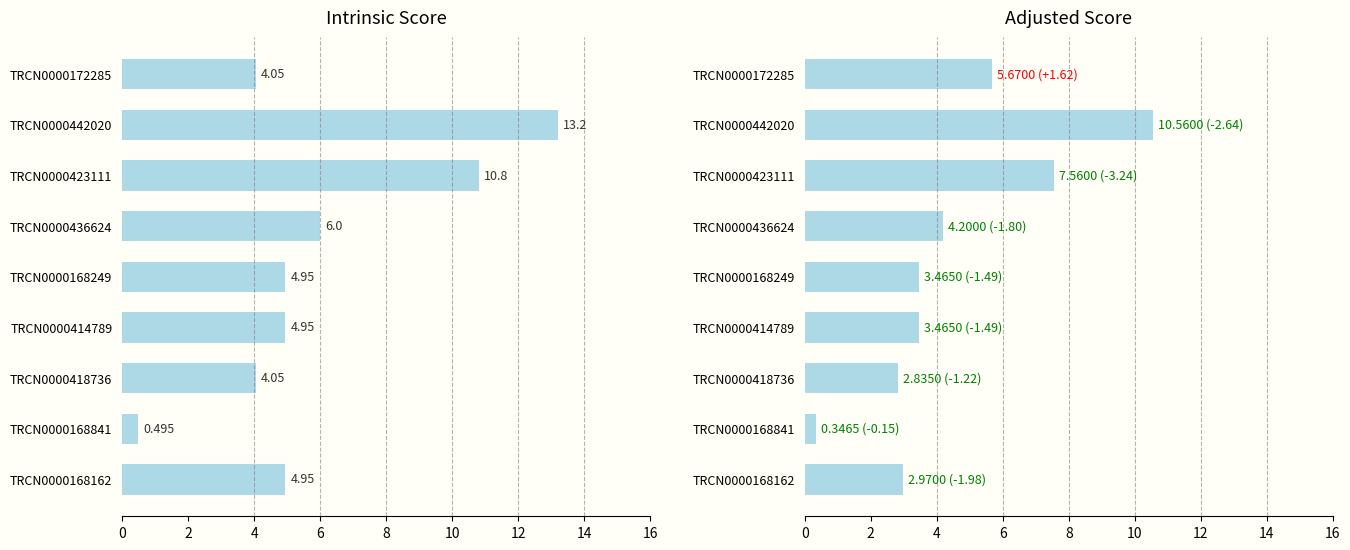

The value of Adjusted Score at TRCN0000418736 is 4.2. True or false?

False